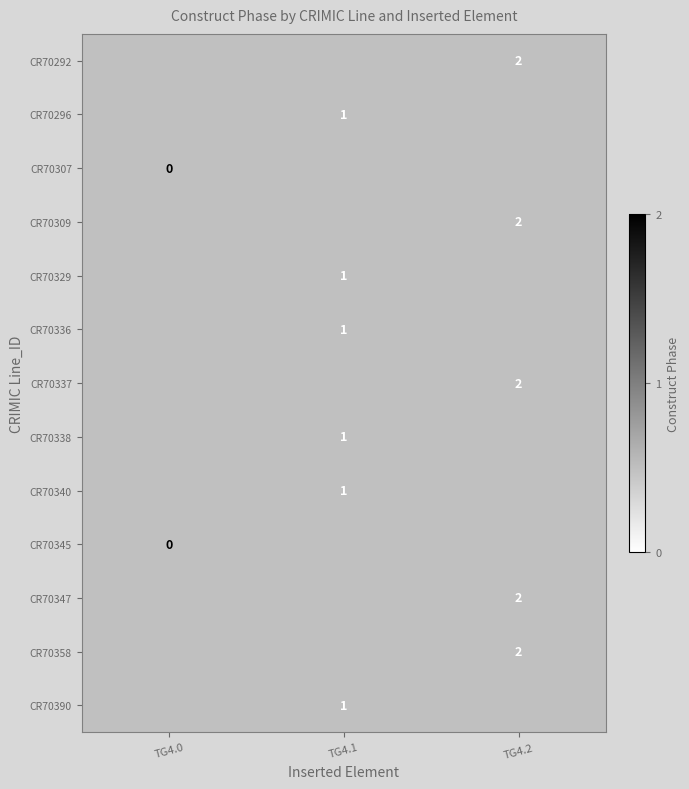

How many series are shown in this chart?

13